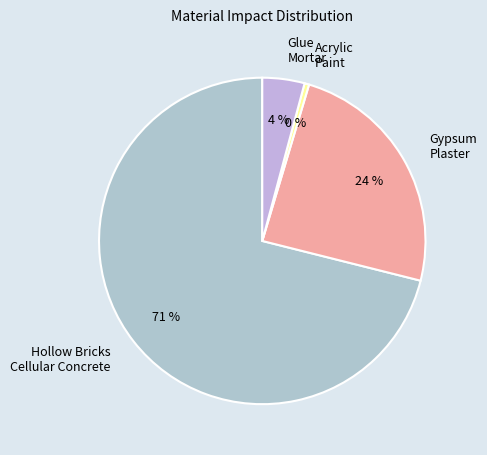

Does any single category account for the majority?

Yes